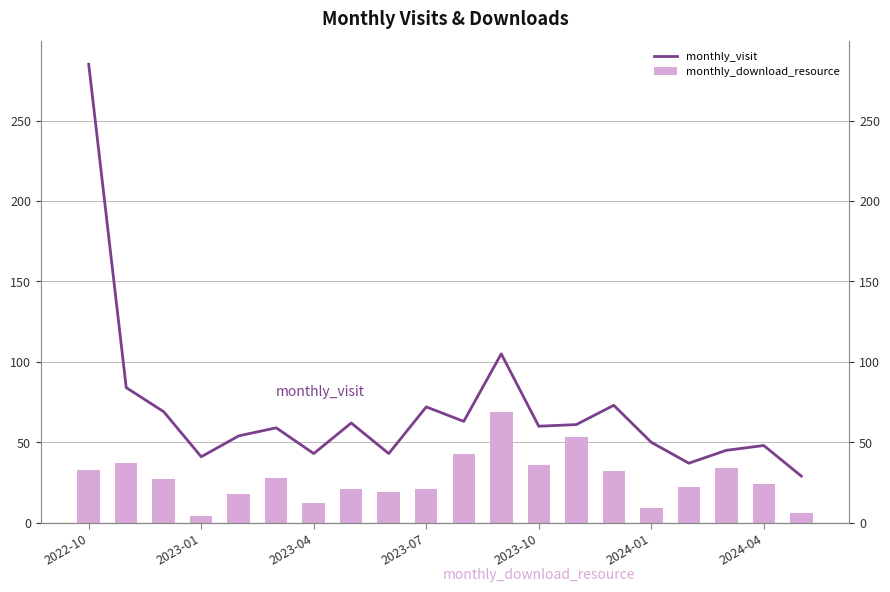

How many categories are shown in the chart?

20